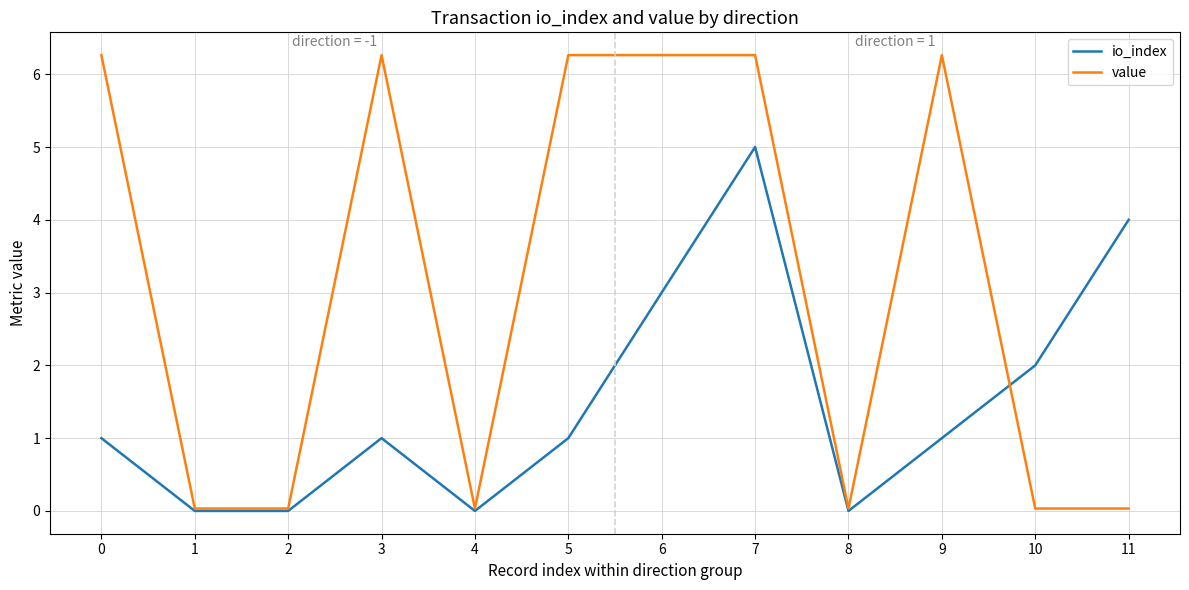

Which series has the widest spread of values?

value